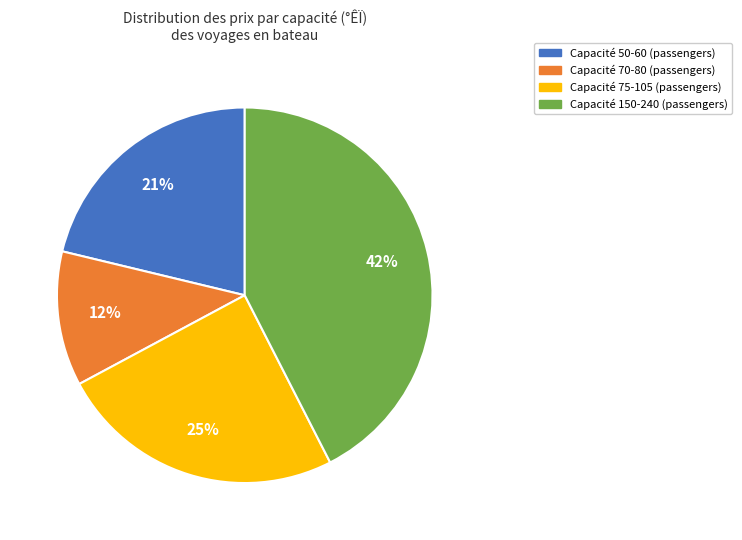

Approximately how many times larger is the value at Capacité 150-240 (passengers) compared to Capacité 75-105 (passengers)?

1.7